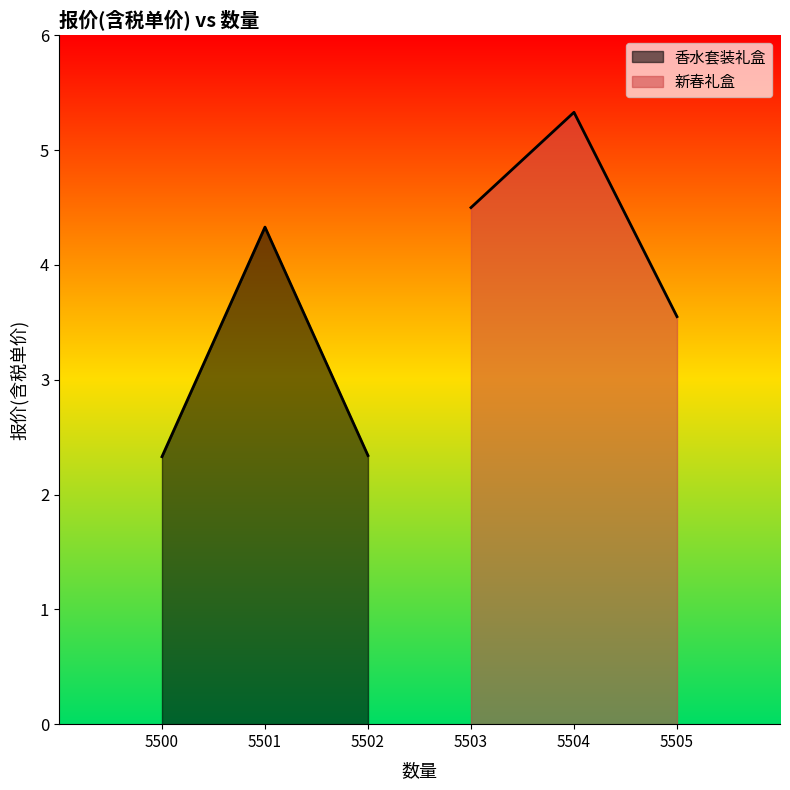

What is the value of the 香水套装礼盒 point at the 2nd from the left?

4.3